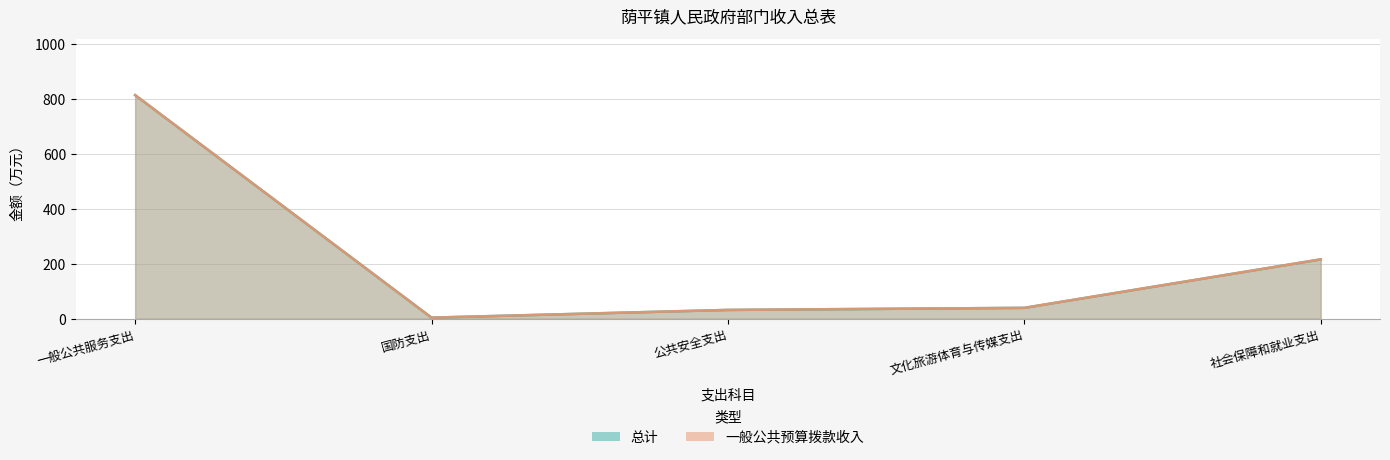

True or false: 一般公共预算拨款收入 and 总计 cross at least once.

False